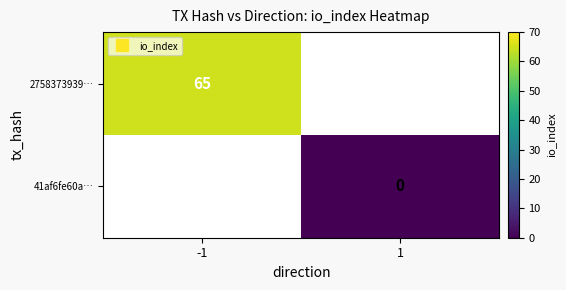

At which label is 2758373939… closest to 65?

-1